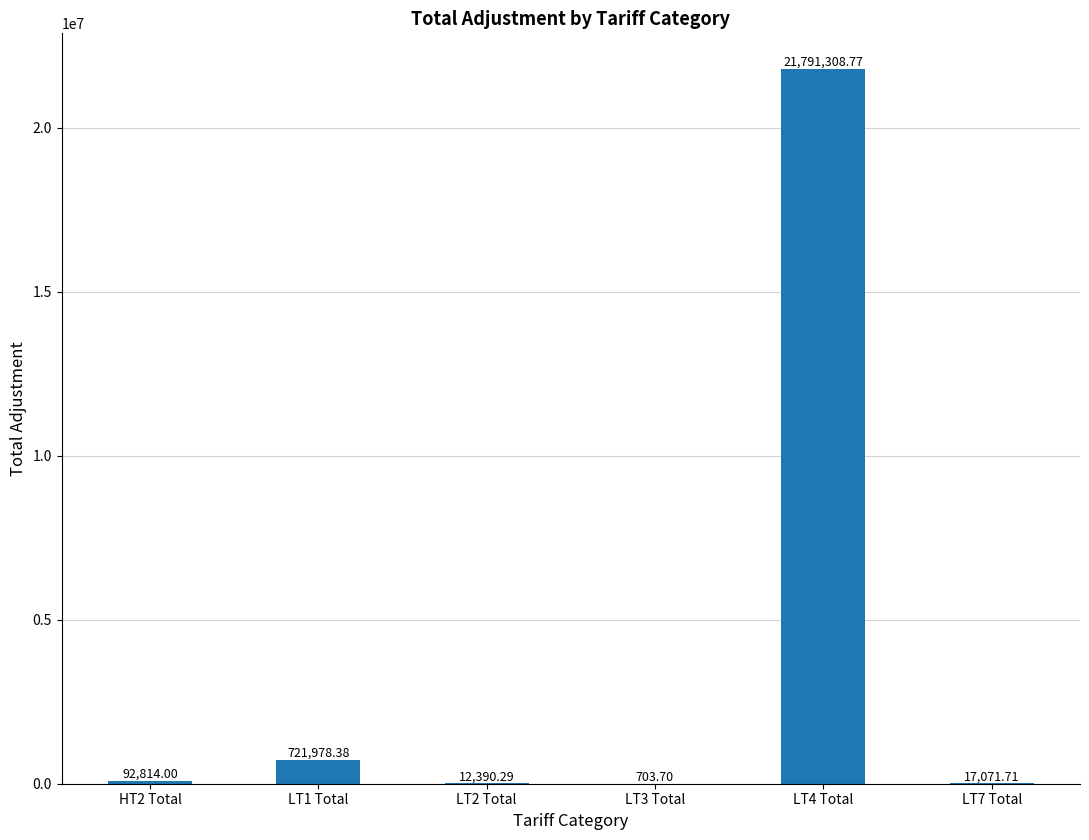

How many distinct data groups are displayed?

1